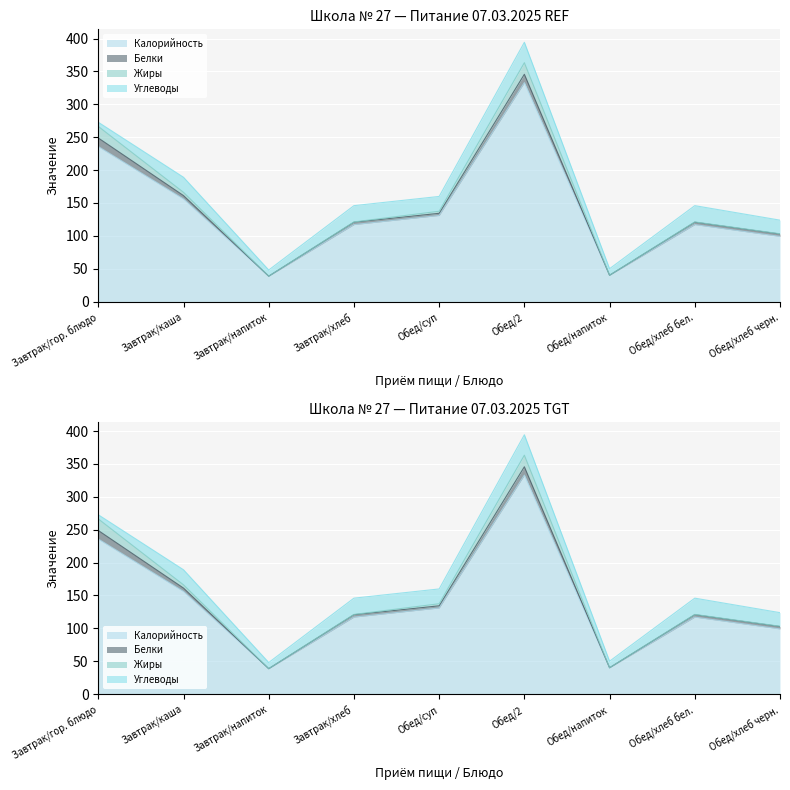

Reading left to right, what are all the values shown in this chart?

Калорийность: 235.7	156.0	38.5	117.0	130.9	333.0	39.9	117.0	99.0
Белки: 13.0	5.1	0.0	3.6	3.3	12.7	0.0	3.6	3.6
Жиры: 17.6	5.0	0.0	0.5	3.1	17.6	0.0	0.5	0.5
Углеводы: 6.3	22.9	9.4	24.8	22.5	31.0	10.0	24.8	20.7